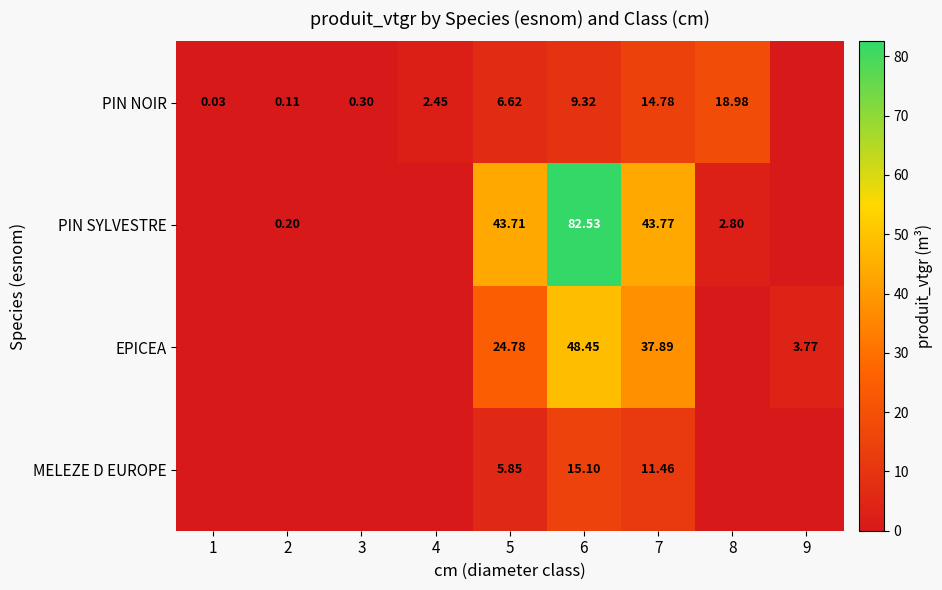

What is the difference between the highest and lowest values at 5?

37.9